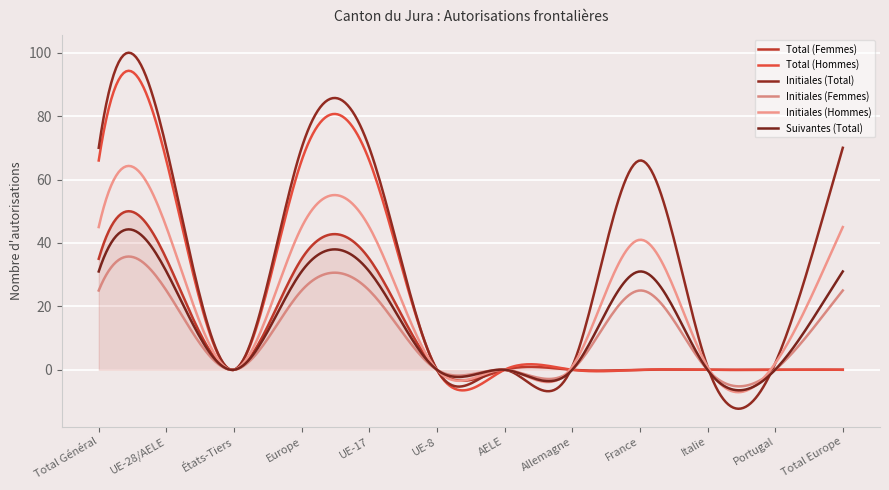

True or false: Initiales (Hommes) and Suivantes (Total) cross at least once.

True